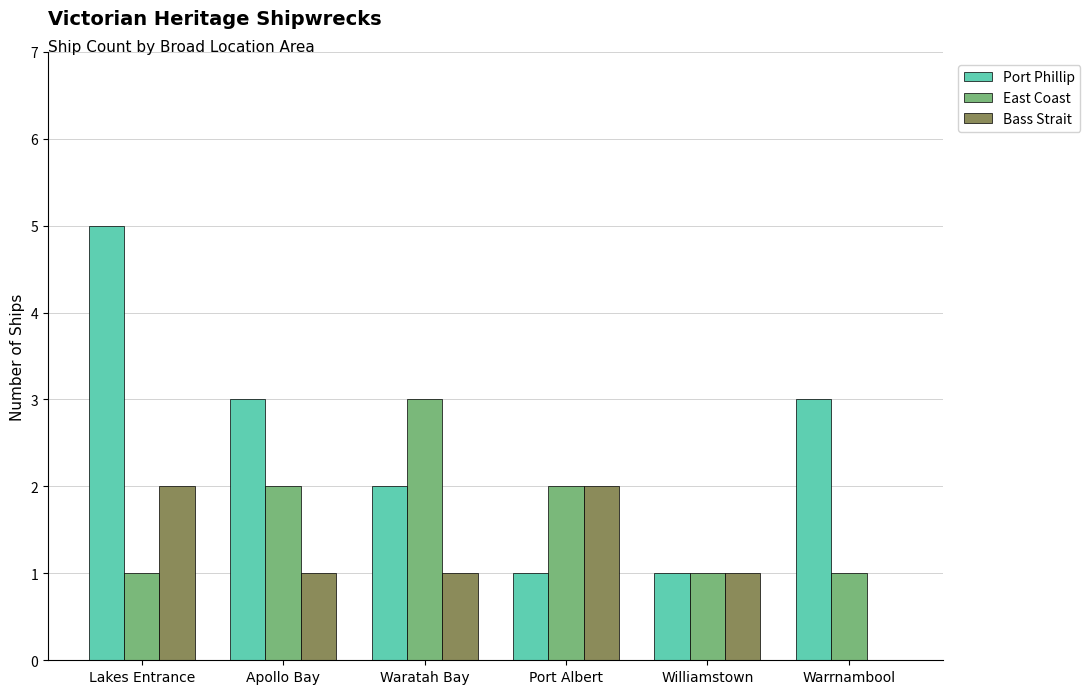

What is the approximate value of Port Phillip at Lakes Entrance?

5